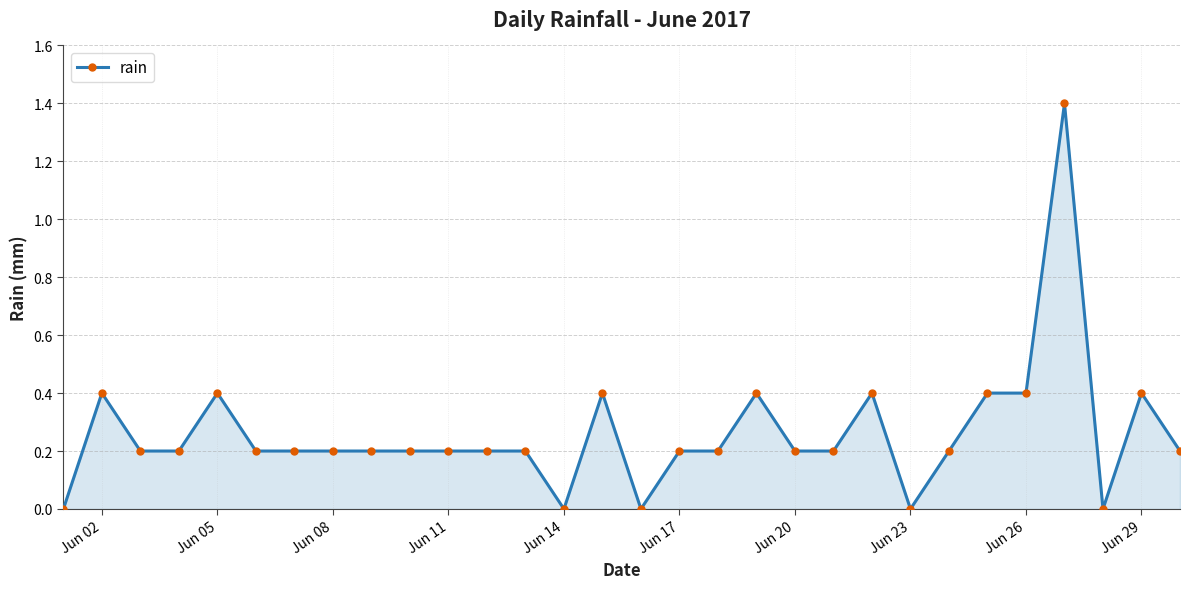

What is the maximum value shown in the chart?

1.4